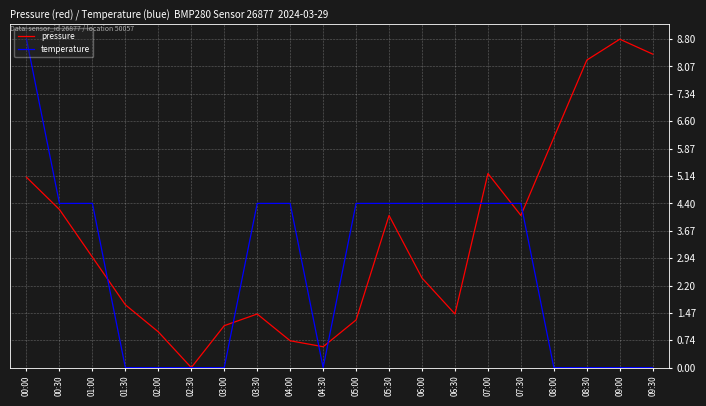

Between 01:00 and 04:30, which series saw the biggest shift?

temperature